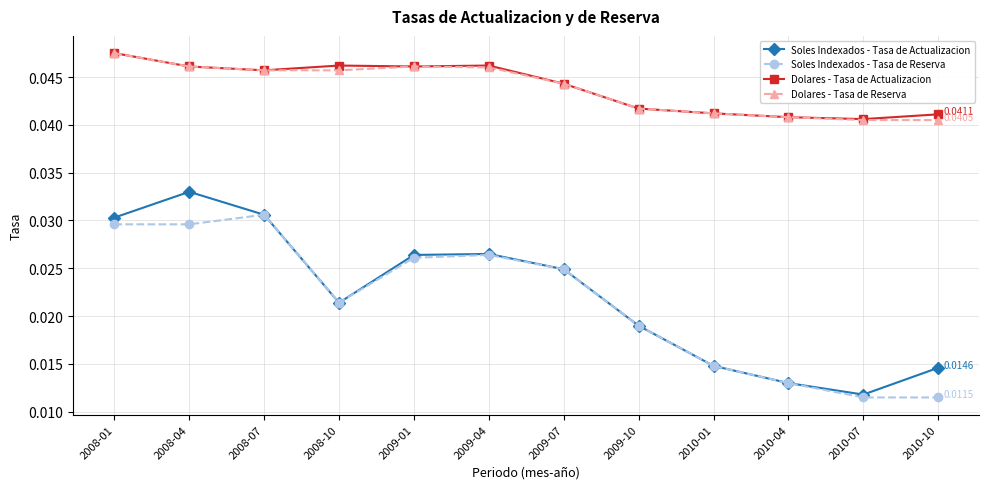

Is the value of Dolares - Tasa de Actualizacion at 2010-10 greater than the value of Dolares - Tasa de Reserva at 2009-01?

No